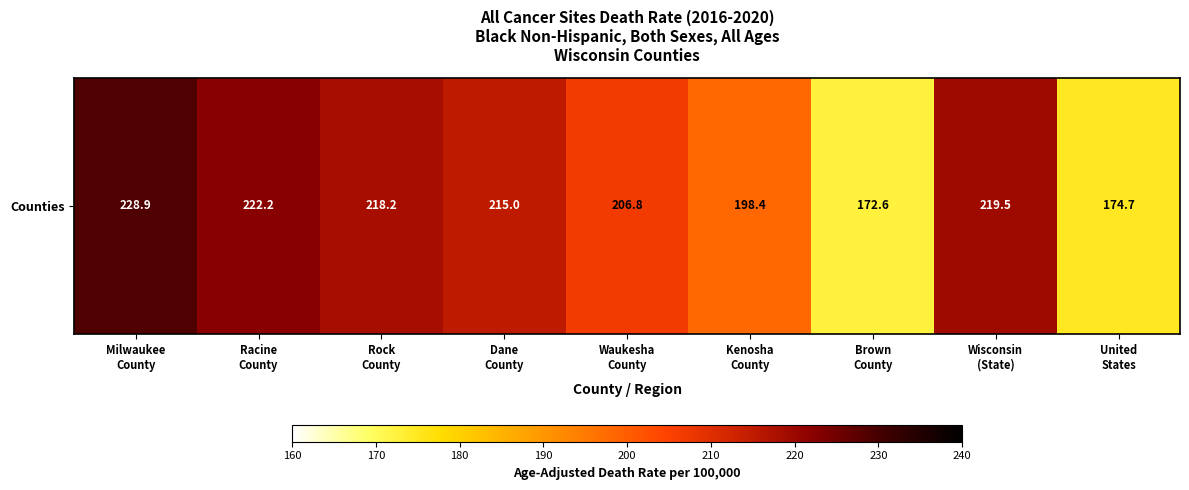

What is the difference between the maximum and minimum values?

56.3